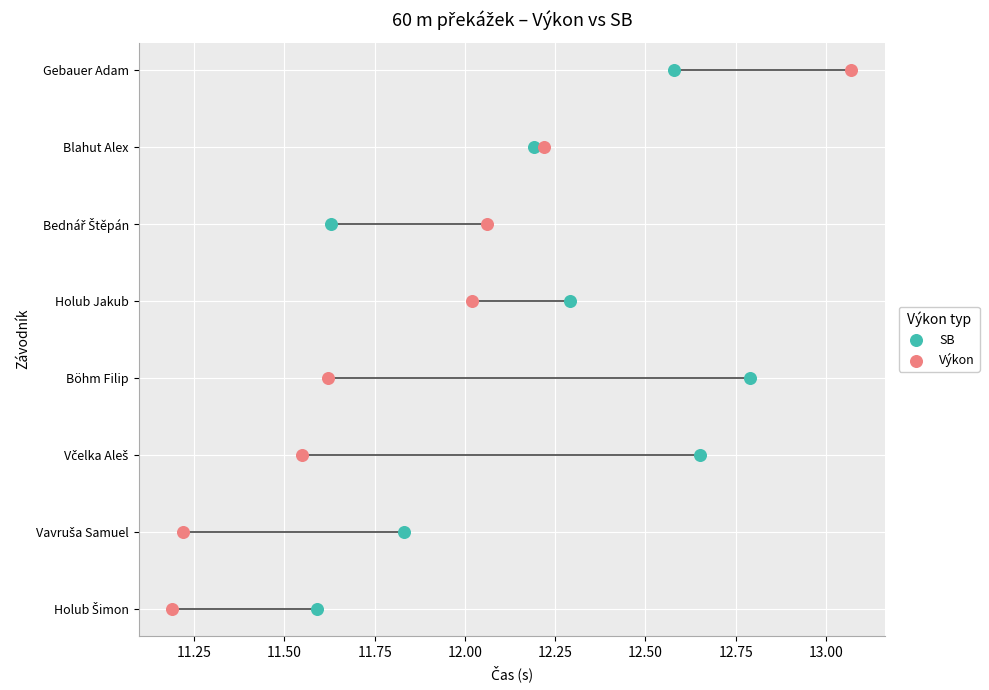

What are all the series names shown in the legend?

SB, Výkon